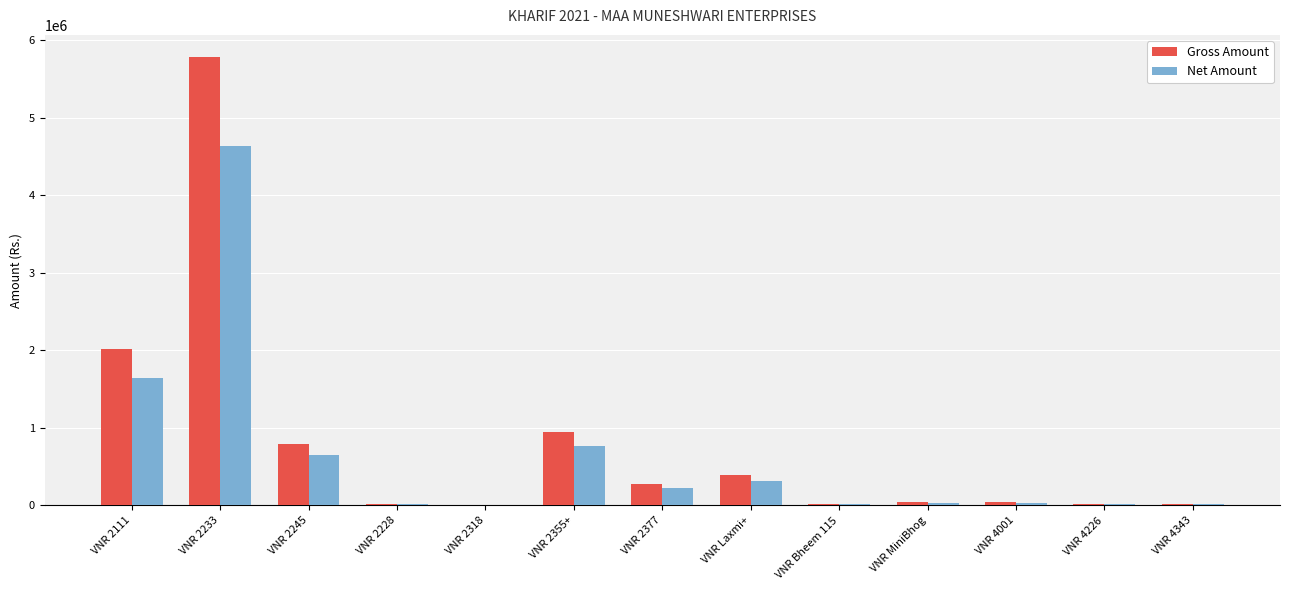

Does the chart contain stacked bars?

No